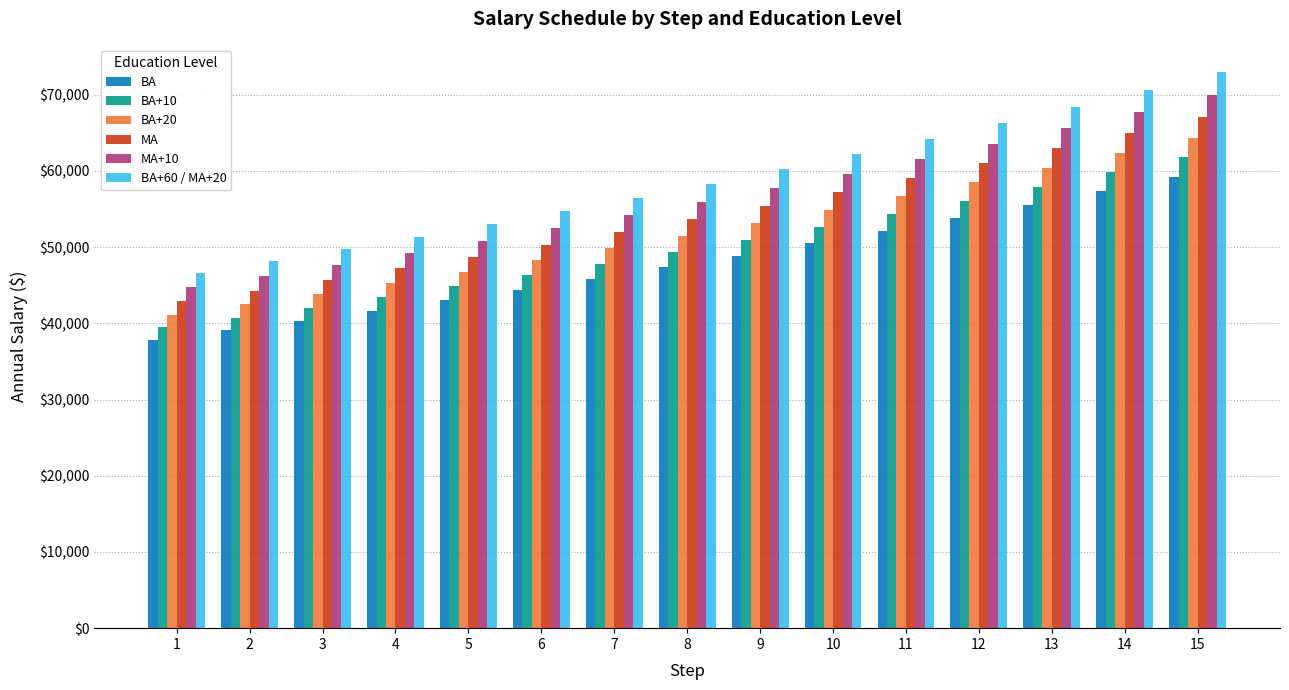

Rank the categories by BA+60 / MA+20 value from highest to lowest.

15, 14, 13, 12, 11, 10, 9, 8, 7, 6, 5, 4, 3, 2, 1